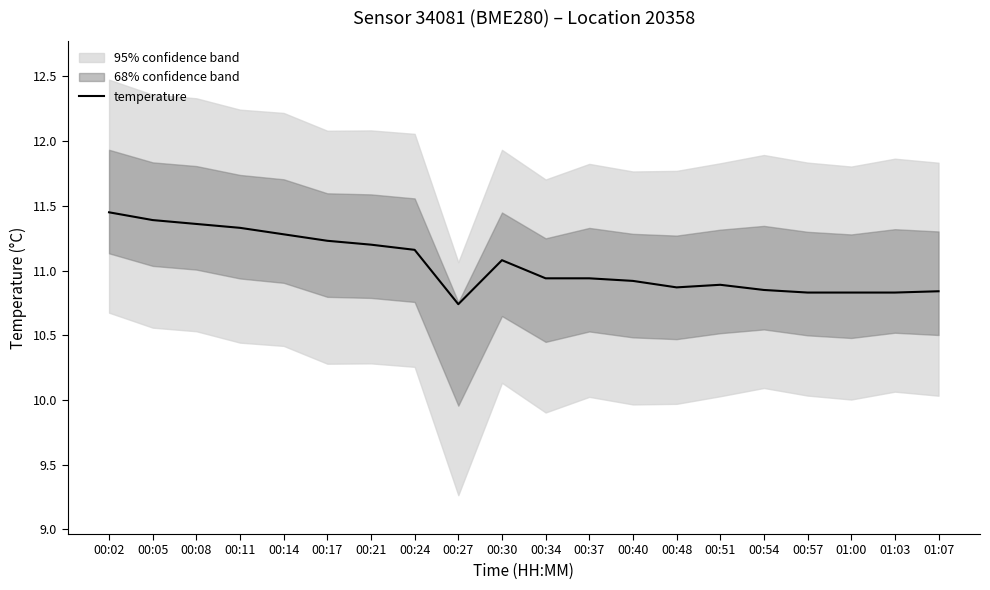

List the labels in order of value, largest first.

00:02, 00:05, 00:08, 00:11, 00:14, 00:17, 00:21, 00:24, 00:30, 00:34, 00:37, 00:40, 00:51, 00:48, 00:54, 01:07, 00:57, 01:00, 01:03, 00:27